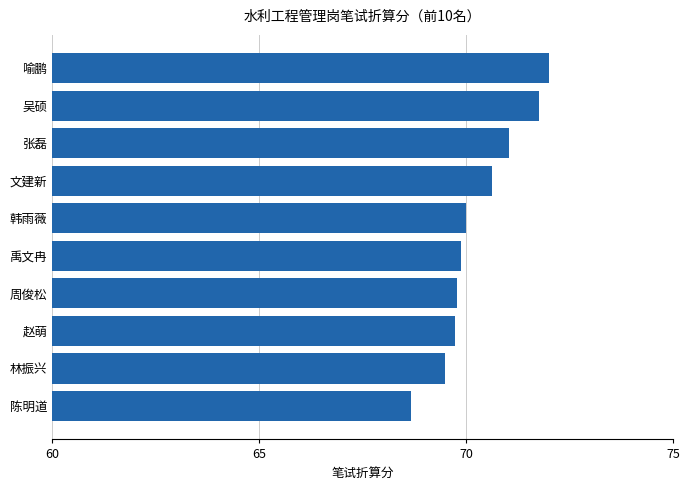

What is the greatest value displayed?

72.0